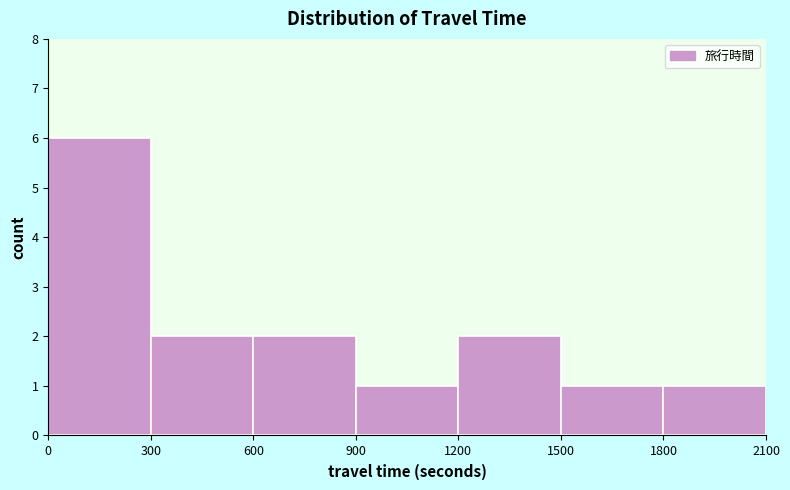

Reading left to right, transcribe this chart: for each bar, give the range it covers on the x-axis and its height. The values are not printed on the chart, so give them approximately, as read against the axis.

0 to 300: 6
300 to 600: 2
600 to 900: 2
900 to 1200: 1
1200 to 1500: 2
1500 to 1800: 1
1800 to 2100: 1